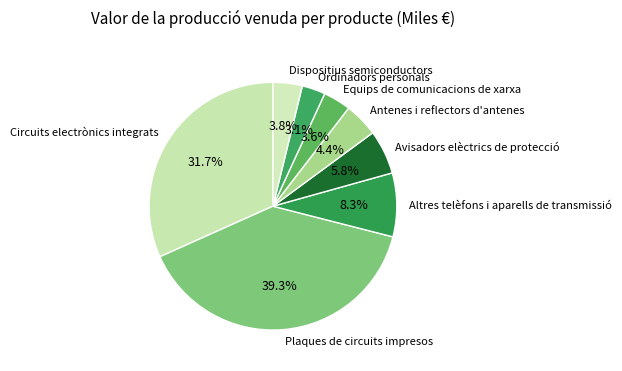

To the nearest percent, what portion does Dispositius semiconductors represent?

4%